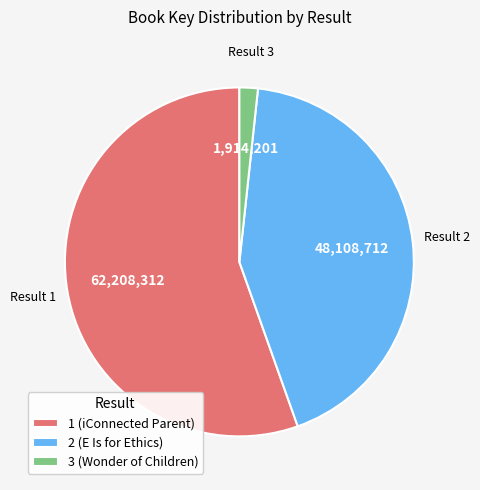

Is it true that 1 (iConnected Parent) is 55% of the pie?

True